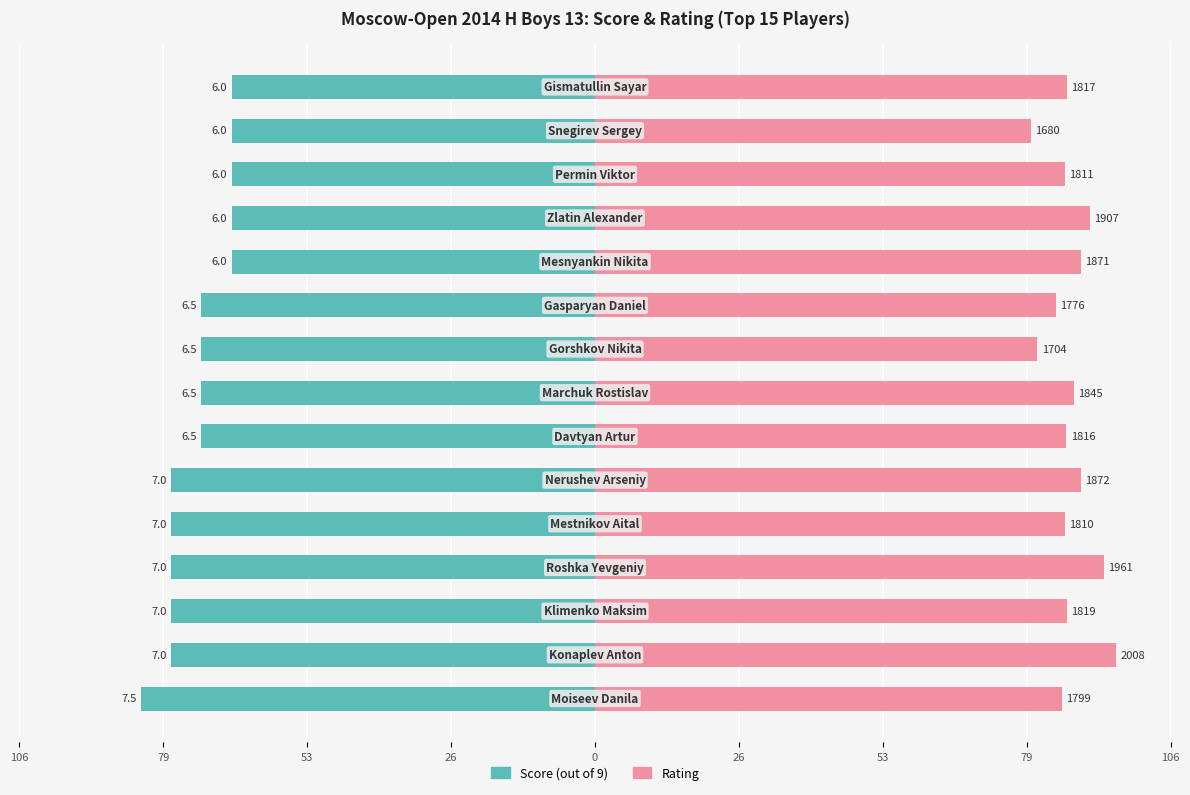

How many values in the Score (out of 9) series are below -72?

10